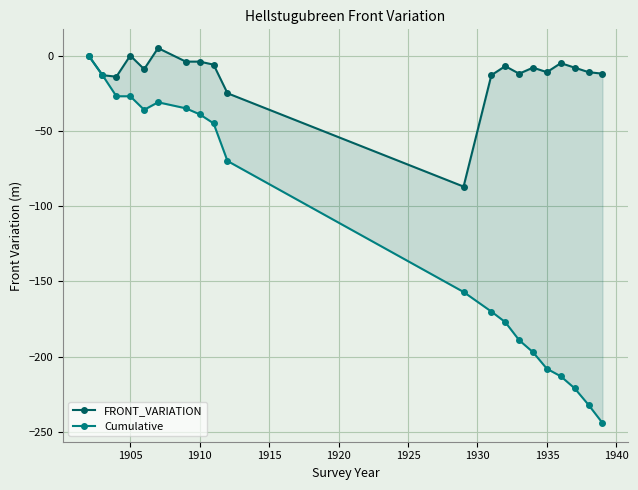

How many positive values does the FRONT_VARIATION series have?

1